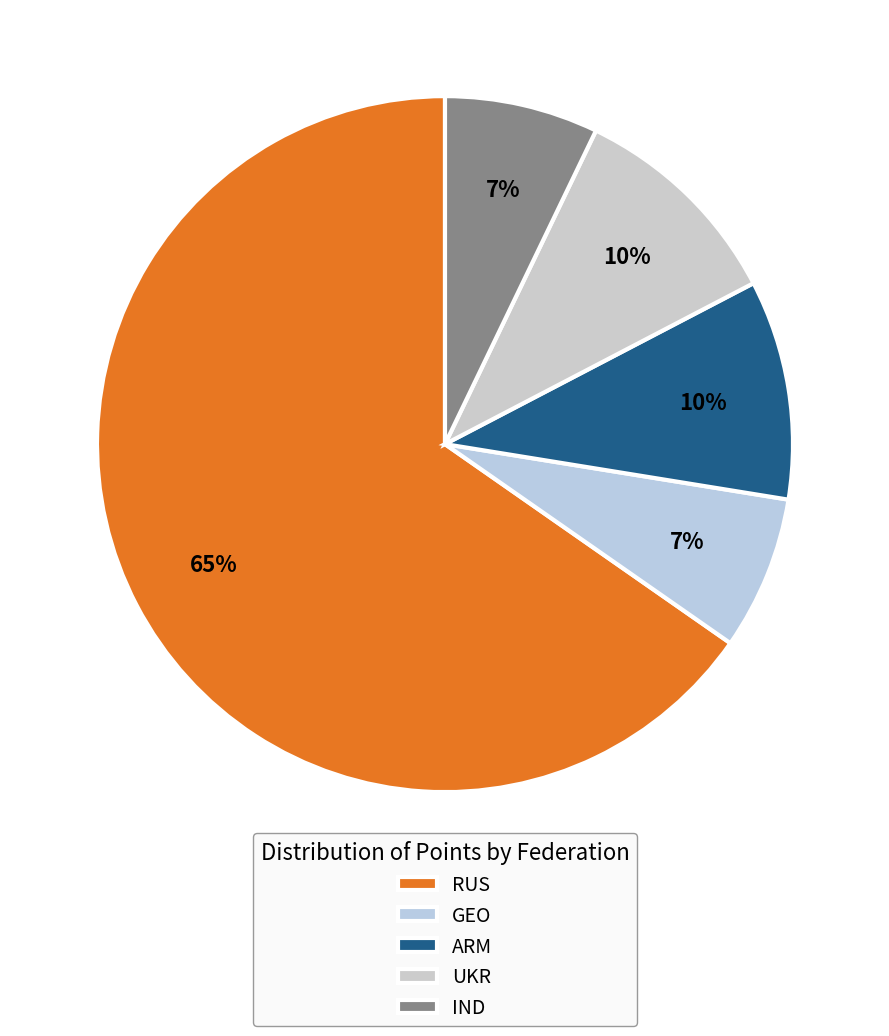

To the nearest percent, what is the average slice percentage?

20%